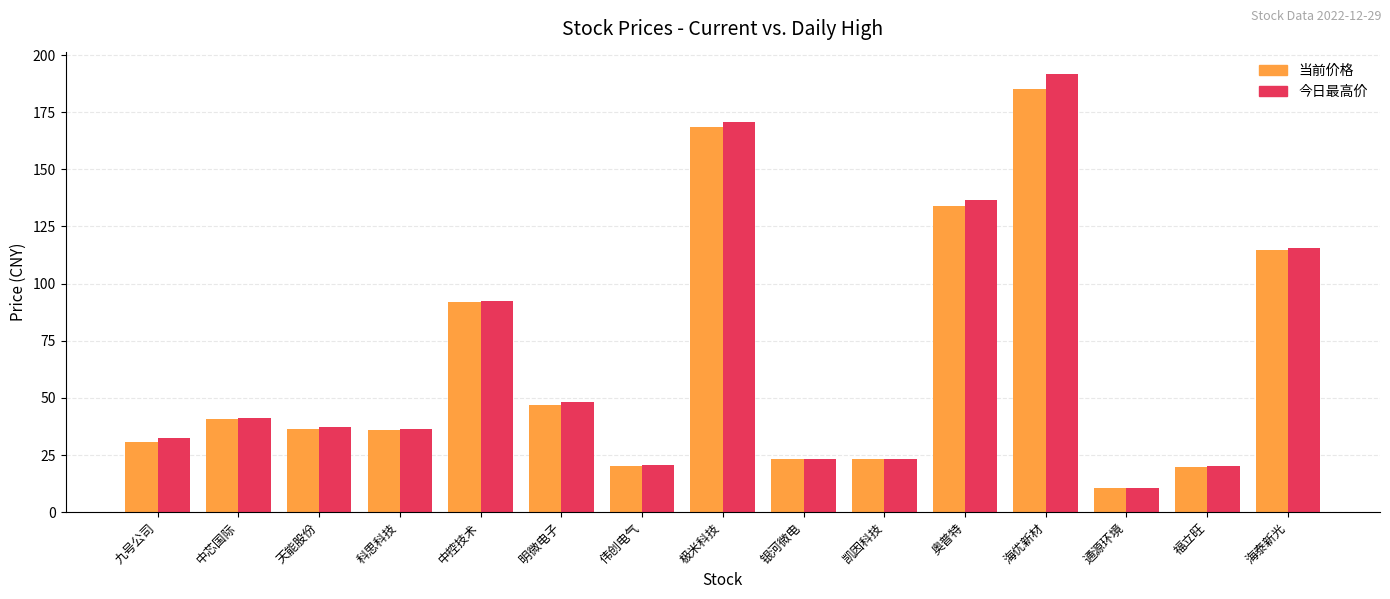

The value of 当前价格 at 中芯国际 is 8.7. True or false?

False